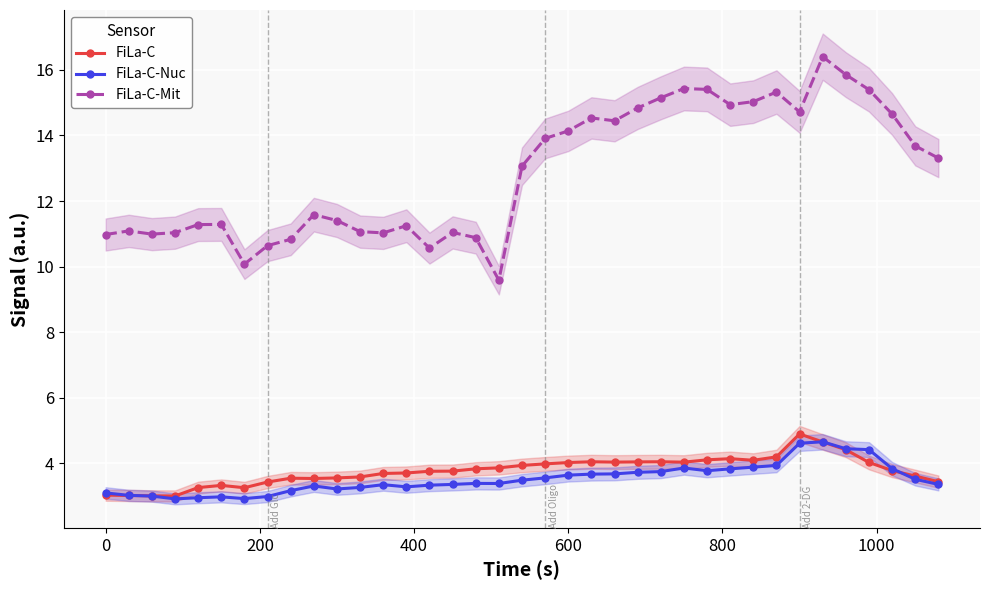

True or false: FiLa-C-Nuc has more than 0 points higher than both neighbors.

True